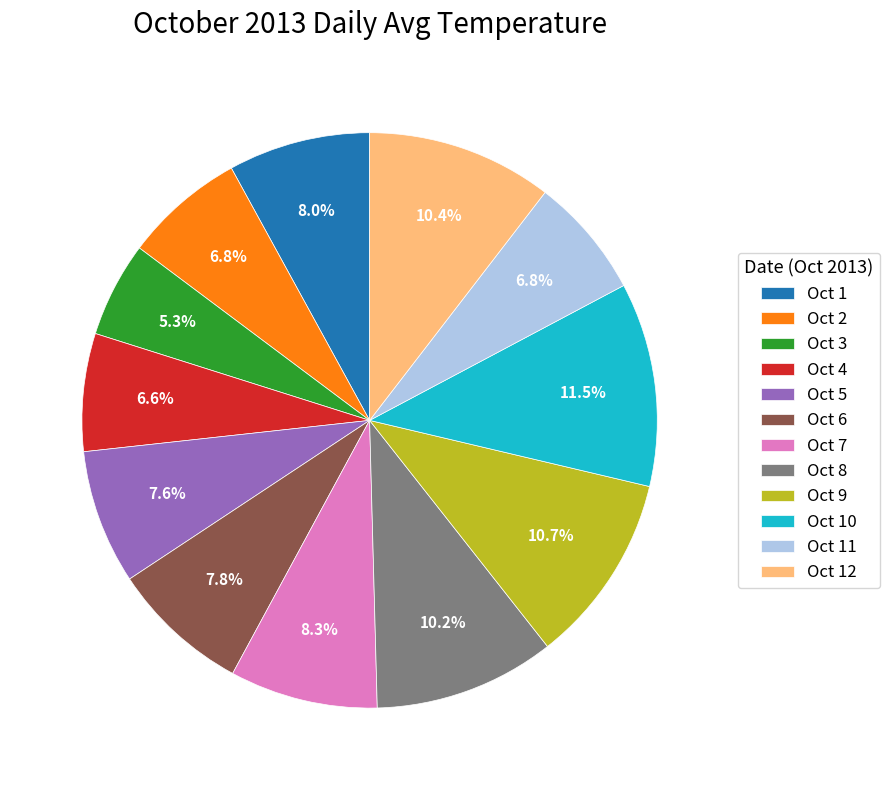

Is it true that Oct 2 is 7% of the pie?

True